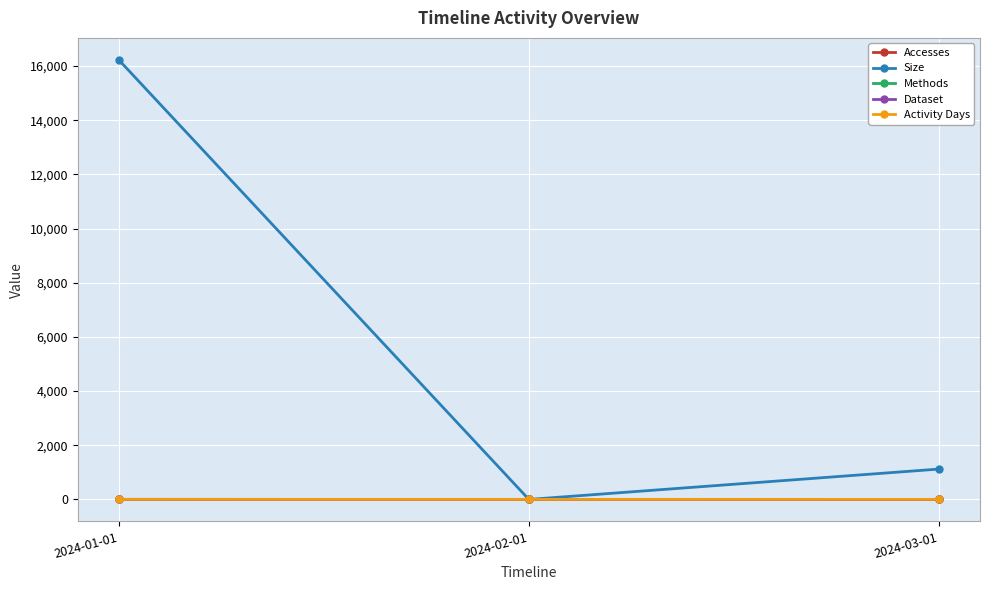

Does the chart have visible grid lines?

Yes